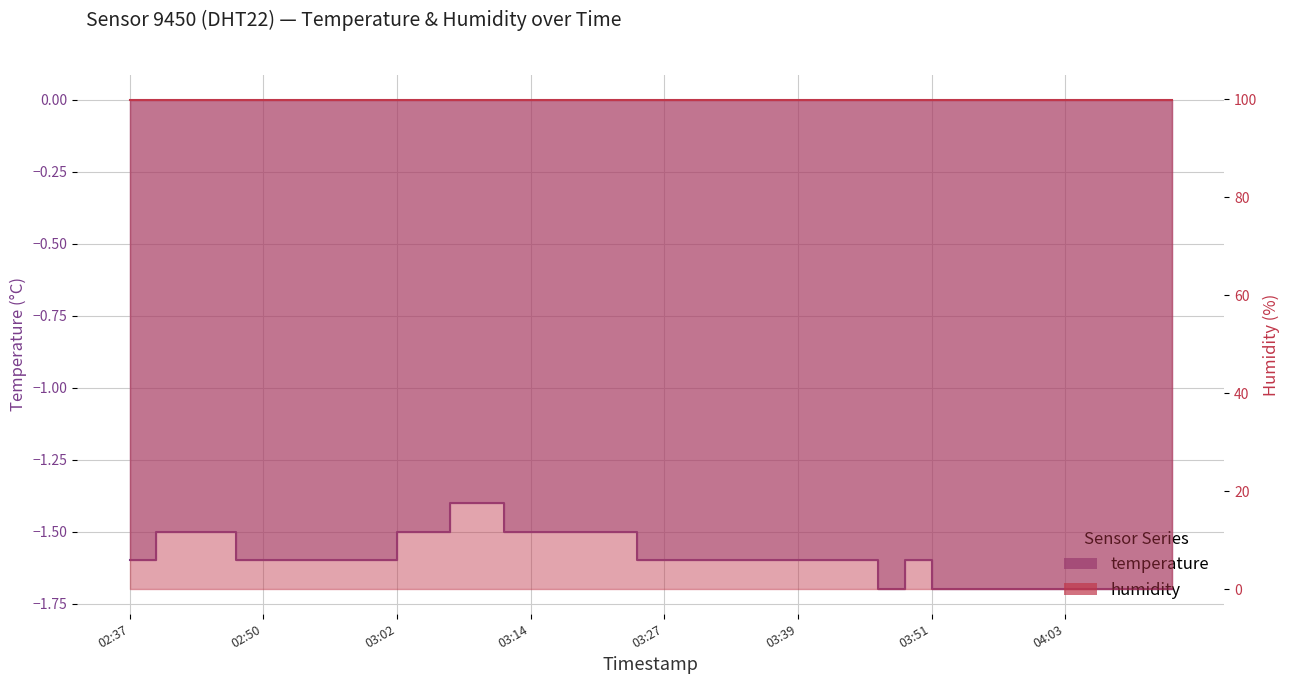

Is it true that the value at 2024-01-30T03:36 is -1.6?

True